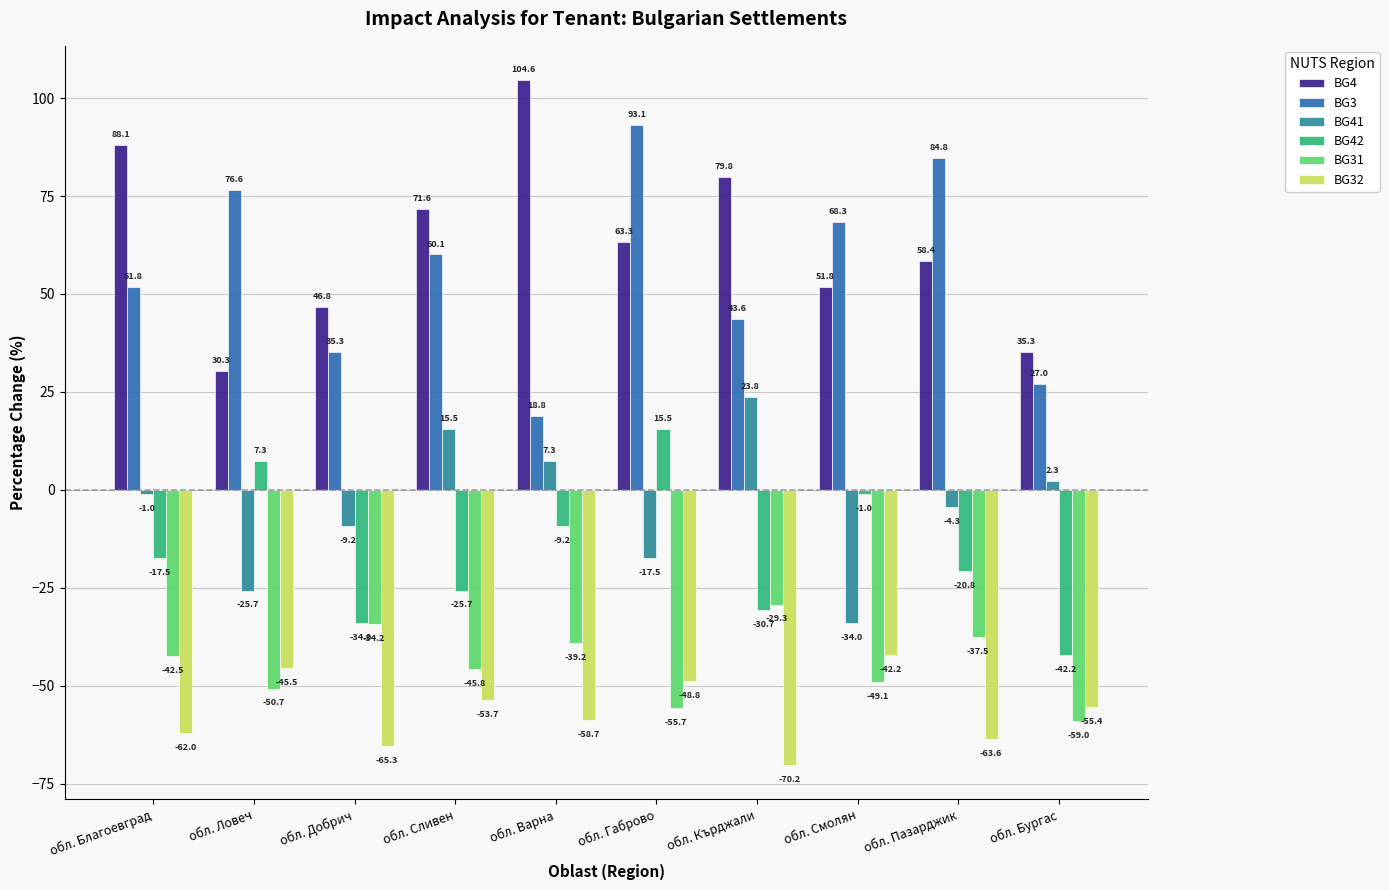

What is the difference between the BG31 values at обл. Варна and обл. Смолян?

9.9